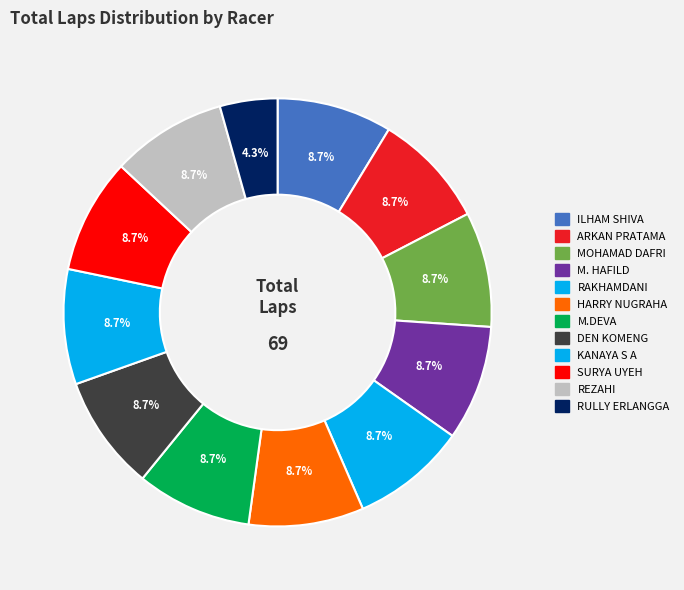

Count the number of slices in the pie.

12